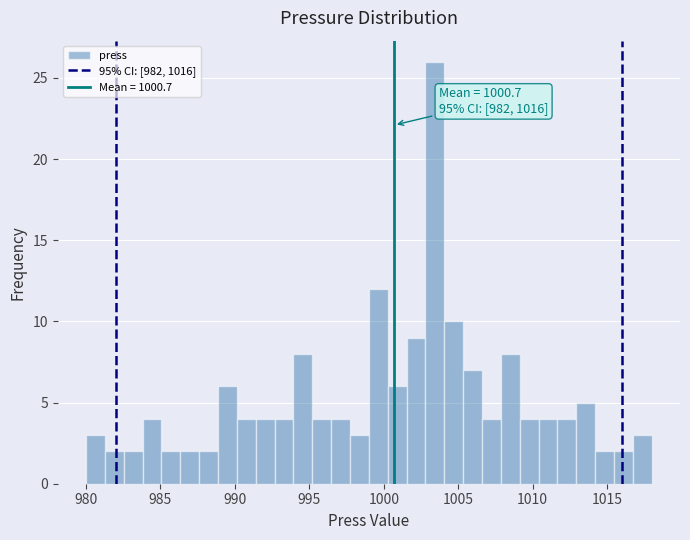

Around what value on the x-axis is the tallest bar? Give the approximate position of its centre, as read against the axis.

1003.5